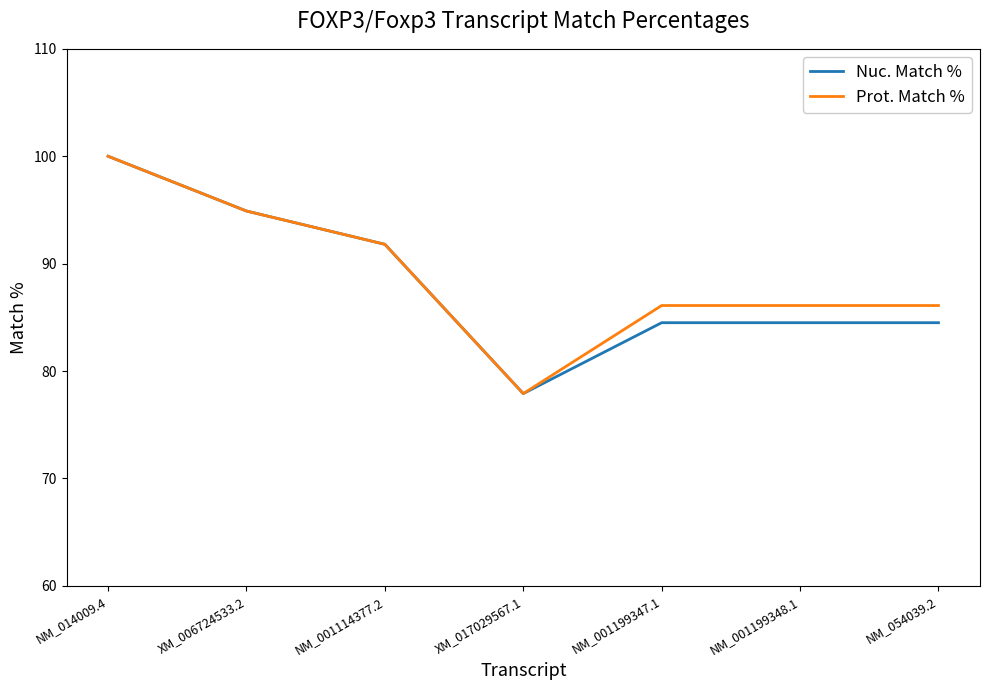

What is the minimum value shown in the chart?

77.9